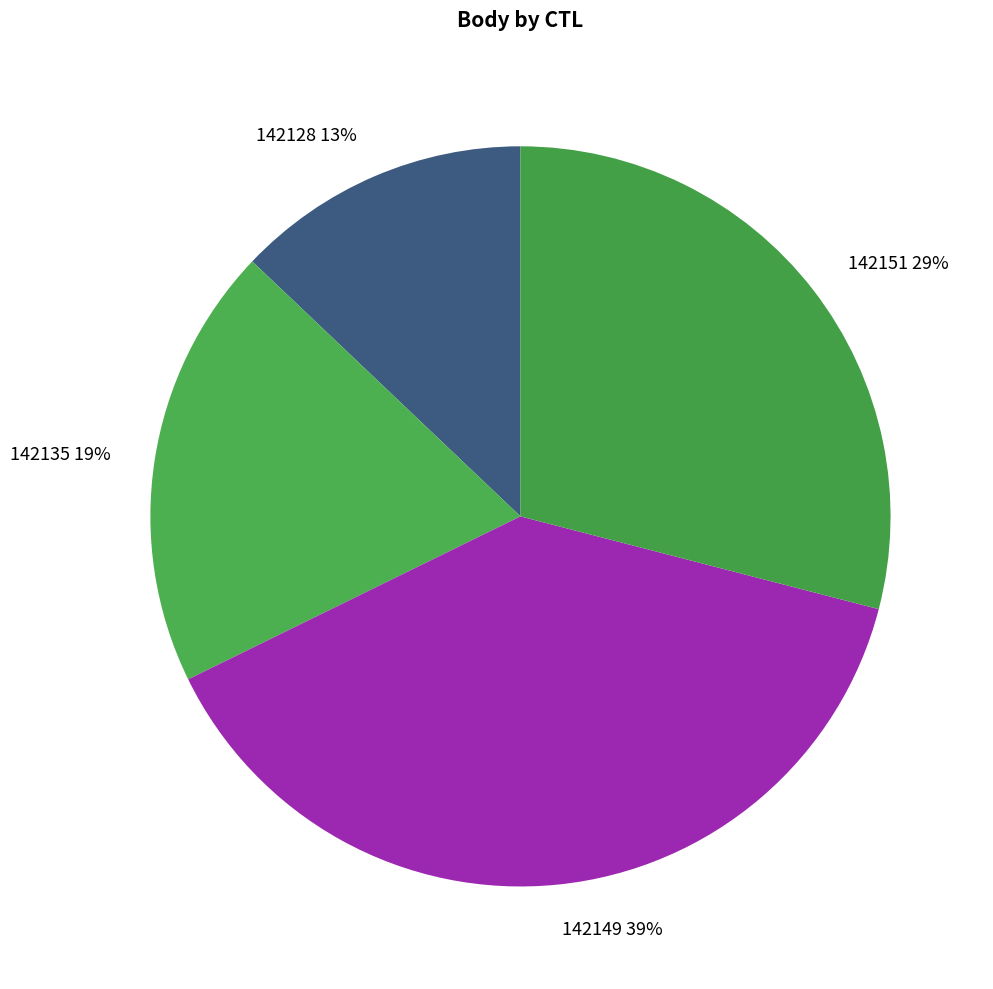

How many segments does this pie chart have?

4